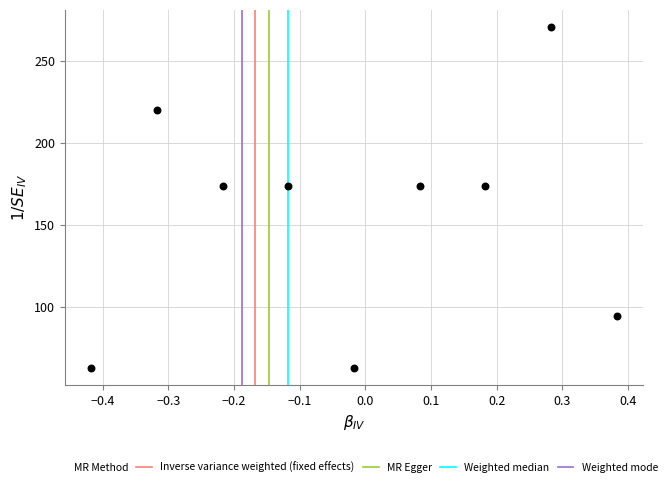

What is the range of Y values (max minus min)?

208.3